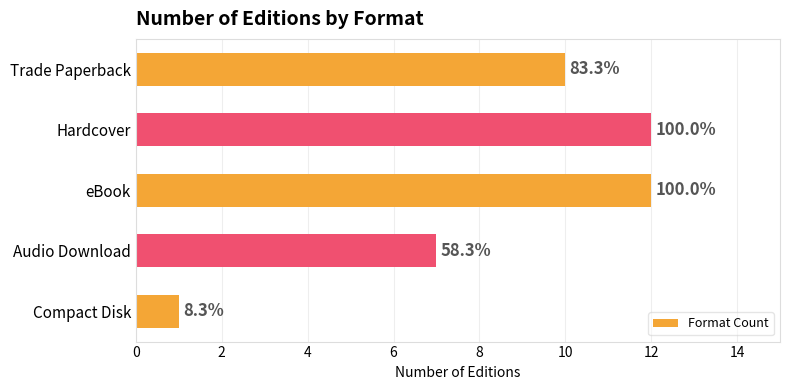

Are the bars horizontal?

Yes